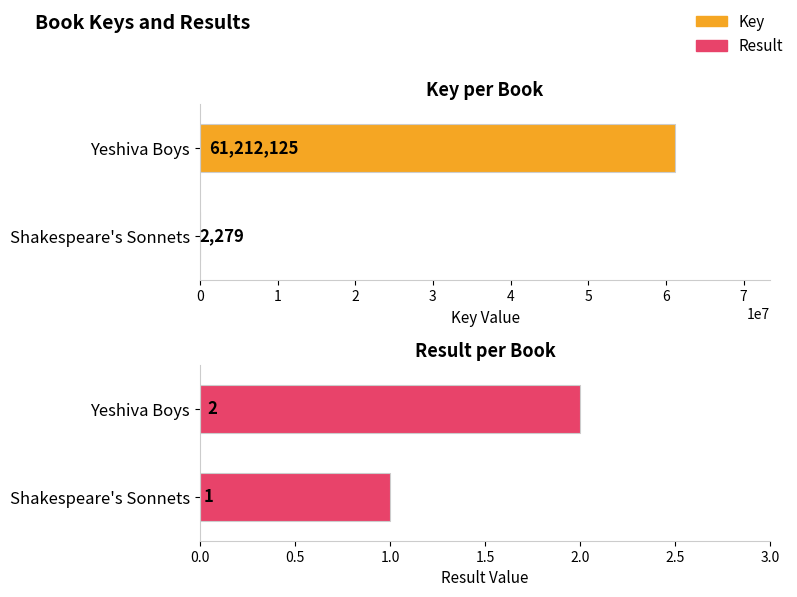

How many groups of bars are there?

2